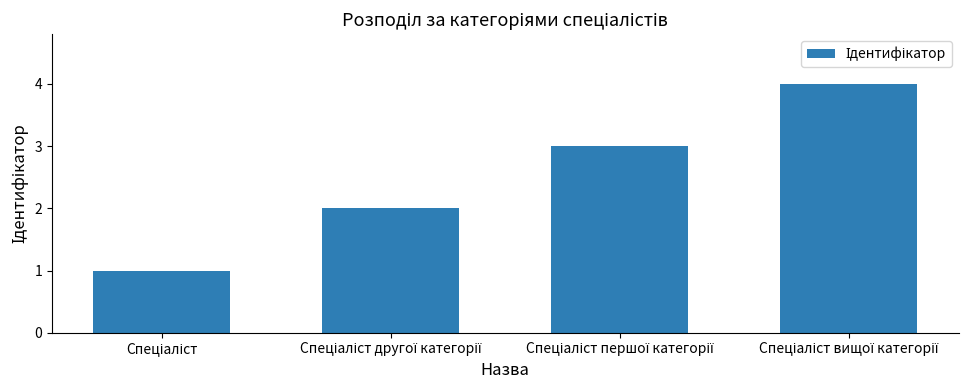

What is the sum of all values?

10